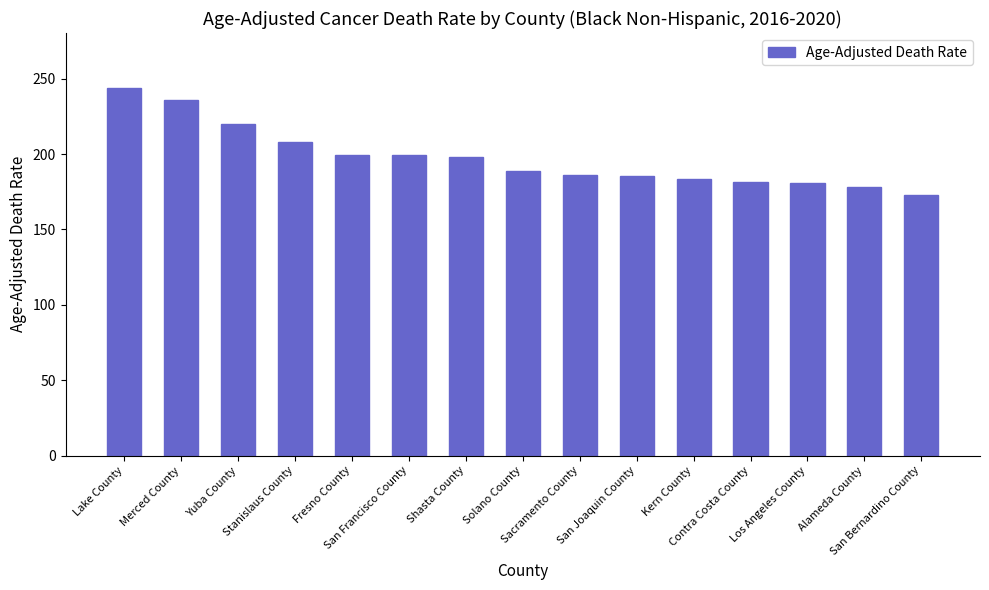

What is the greatest value displayed?

243.7